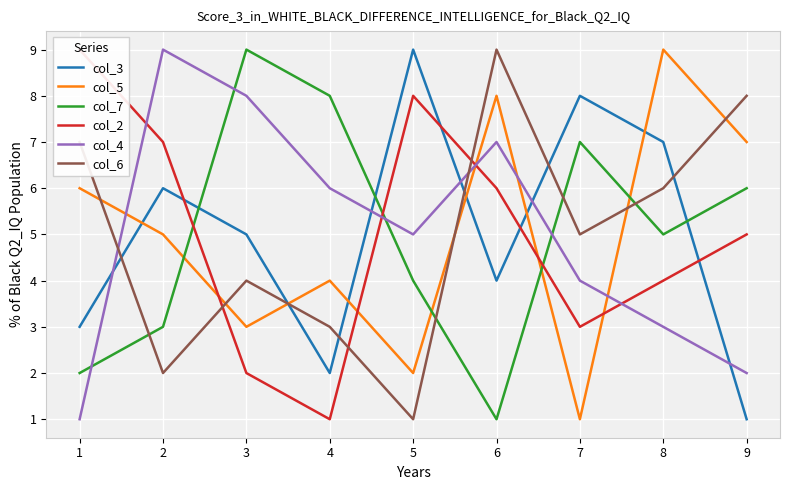

Between which two adjacent categories do col_3 and col_4 first intersect?

1 and 2